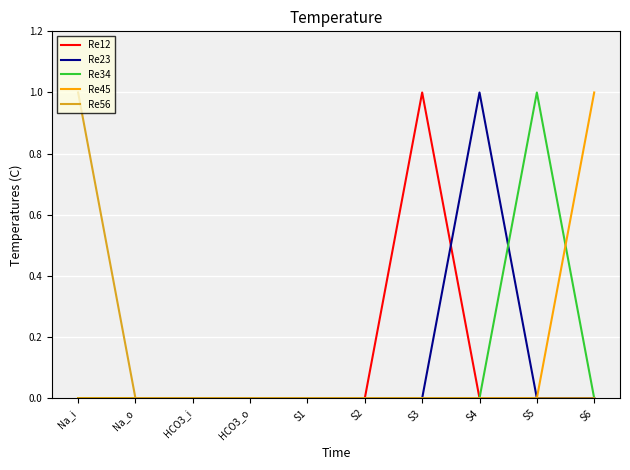

At which label does Re56 reach its peak?

Na_i